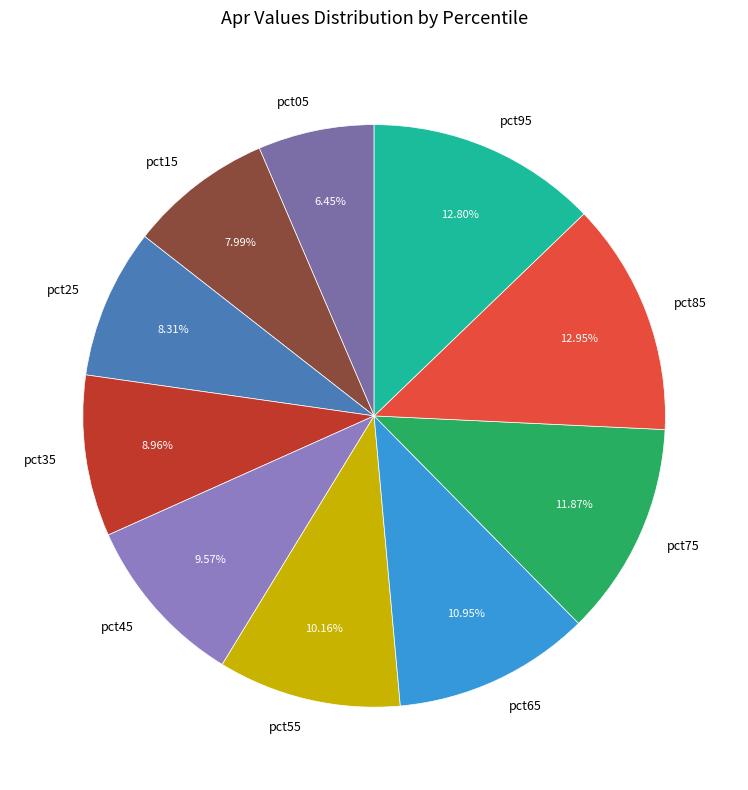

To the nearest percent, what percentage of the pie is pct15?

8%